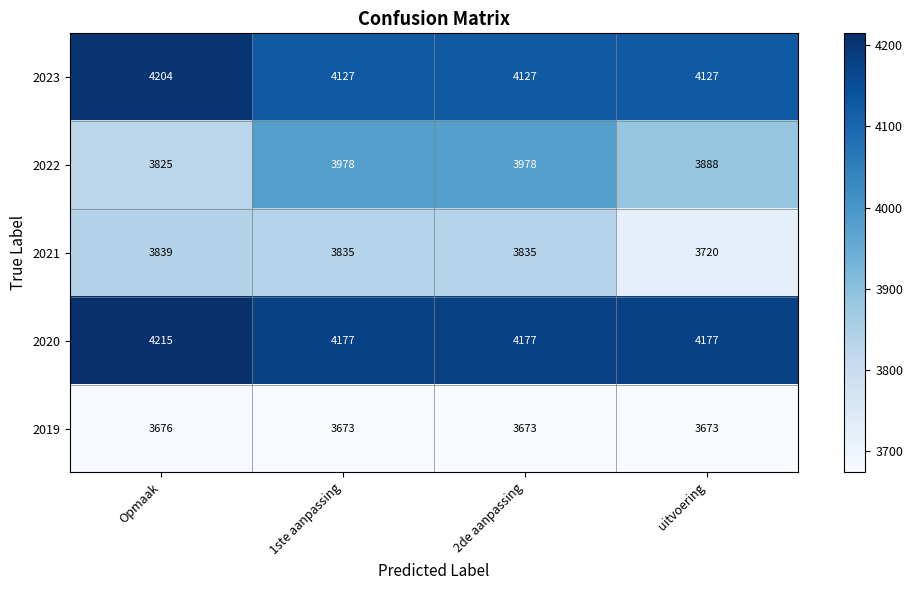

Rank the series by their maximum value, from highest to lowest.

2020, 2023, 2022, 2021, 2019